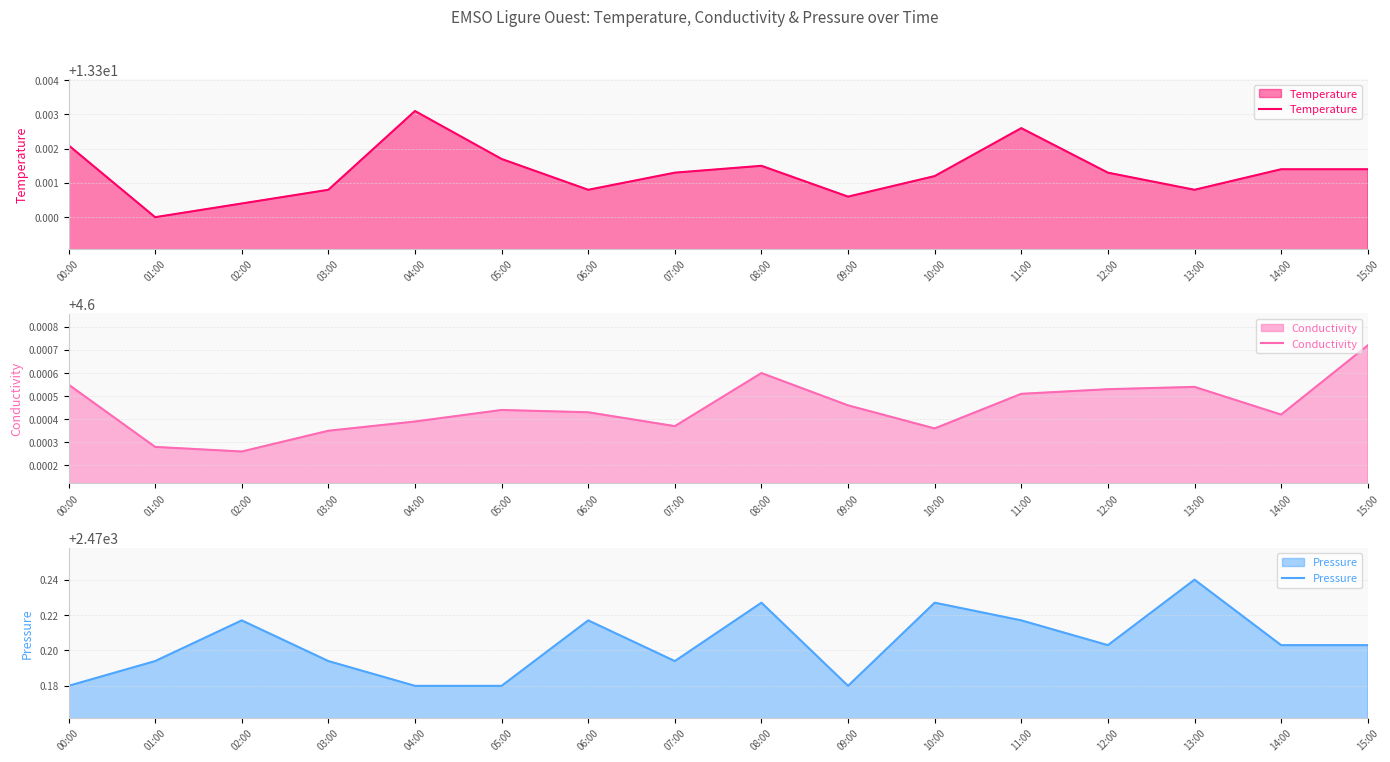

What is the label of the 15th point from the right?

01:00